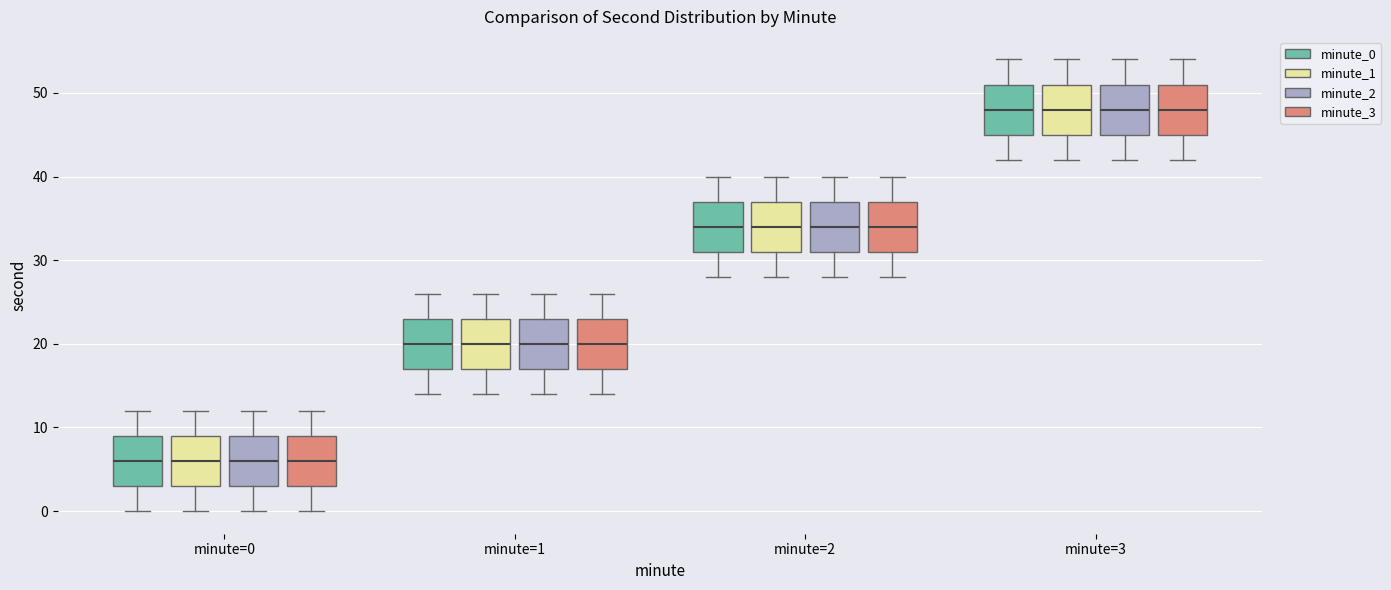

Reading left to right, read every box against the y-axis: the position of its median line, the range the box covers, and the ends of its whiskers. The values are not printed on the chart, so give them approximately, as read against the axis.

minute=0 (minute_0): median 6, box 3 to 9, whiskers 0 to 12
minute=0 (minute_1): median 6, box 3 to 9, whiskers 0 to 12
minute=0 (minute_2): median 6, box 3 to 9, whiskers 0 to 12
minute=0 (minute_3): median 6, box 3 to 9, whiskers 0 to 12
minute=1 (minute_0): median 20, box 17 to 23, whiskers 14 to 26
minute=1 (minute_1): median 20, box 17 to 23, whiskers 14 to 26
minute=1 (minute_2): median 20, box 17 to 23, whiskers 14 to 26
minute=1 (minute_3): median 20, box 17 to 23, whiskers 14 to 26
minute=2 (minute_0): median 34, box 31 to 37, whiskers 28 to 40
minute=2 (minute_1): median 34, box 31 to 37, whiskers 28 to 40
minute=2 (minute_2): median 34, box 31 to 37, whiskers 28 to 40
minute=2 (minute_3): median 34, box 31 to 37, whiskers 28 to 40
minute=3 (minute_0): median 48, box 45 to 51, whiskers 42 to 54
minute=3 (minute_1): median 48, box 45 to 51, whiskers 42 to 54
minute=3 (minute_2): median 48, box 45 to 51, whiskers 42 to 54
minute=3 (minute_3): median 48, box 45 to 51, whiskers 42 to 54